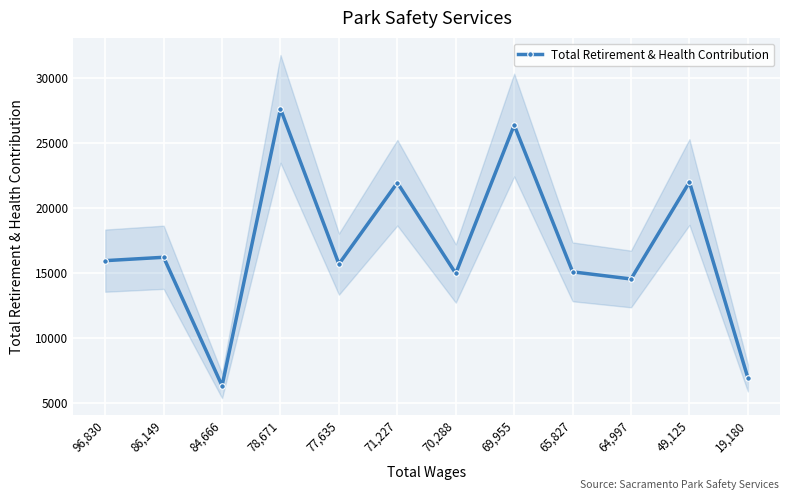

What is the approximate value at 96,830?

15958